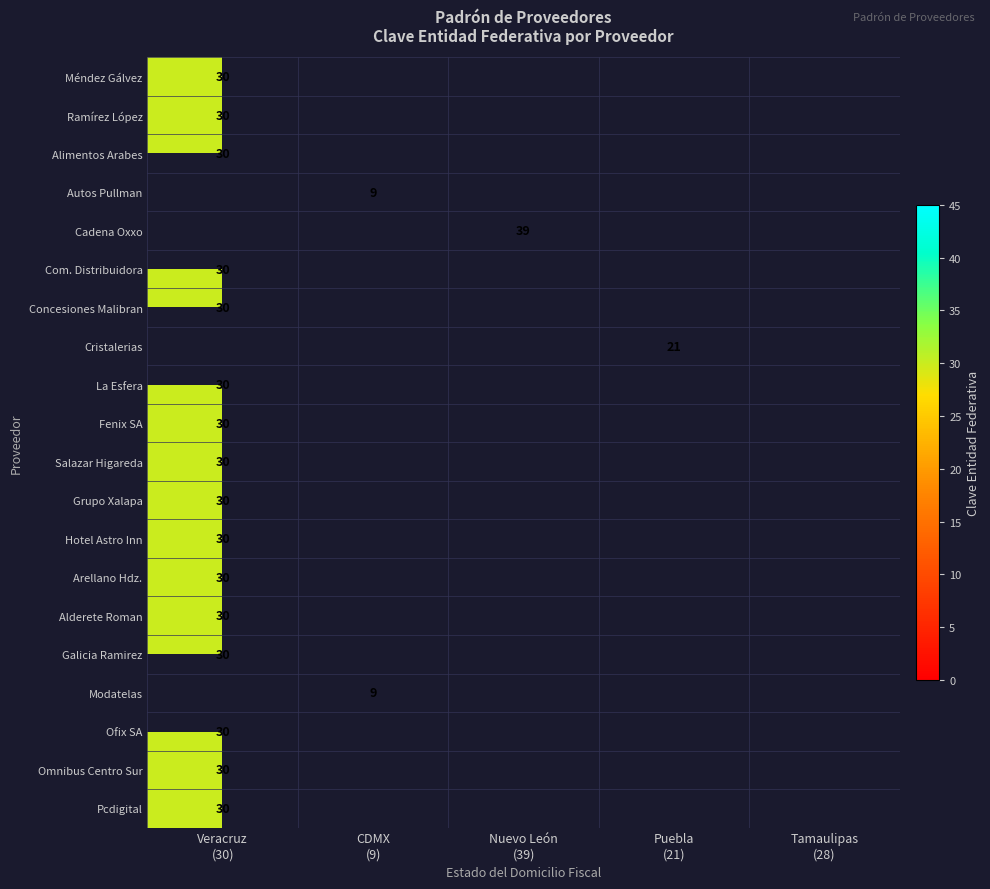

Which has a higher value, Puebla
(21) or Tamaulipas
(28)?

Tamaulipas
(28)